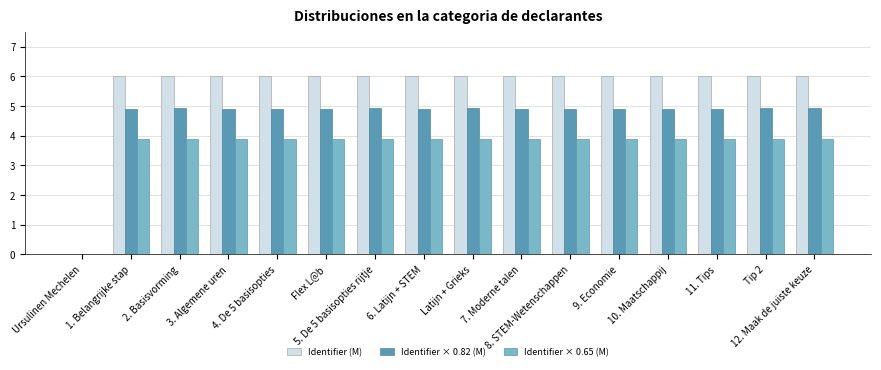

Count the number of data series in this chart.

3